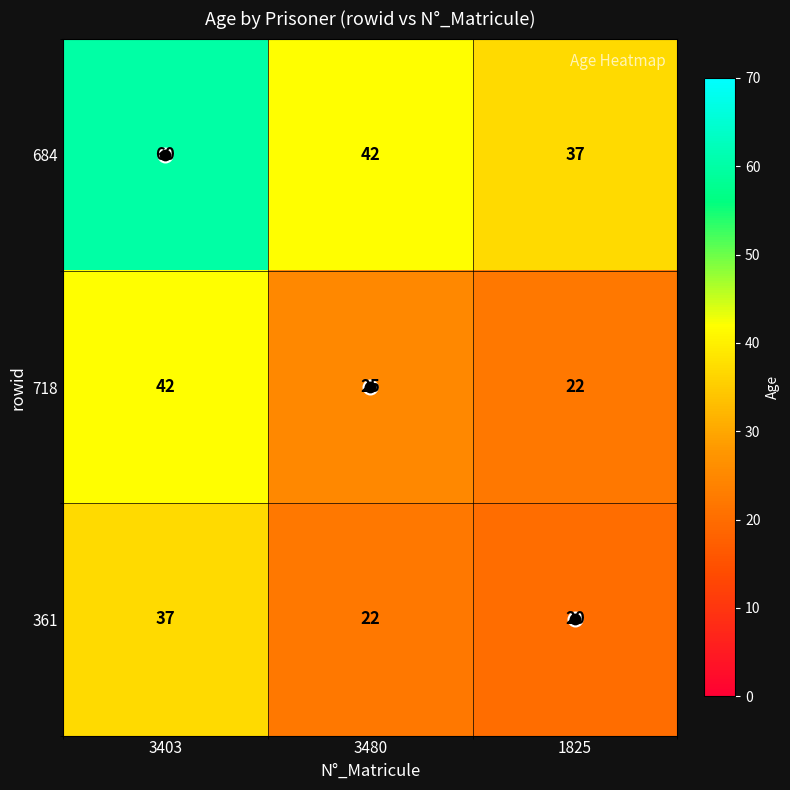

Which series changed the most between 3480 and 1825?

684